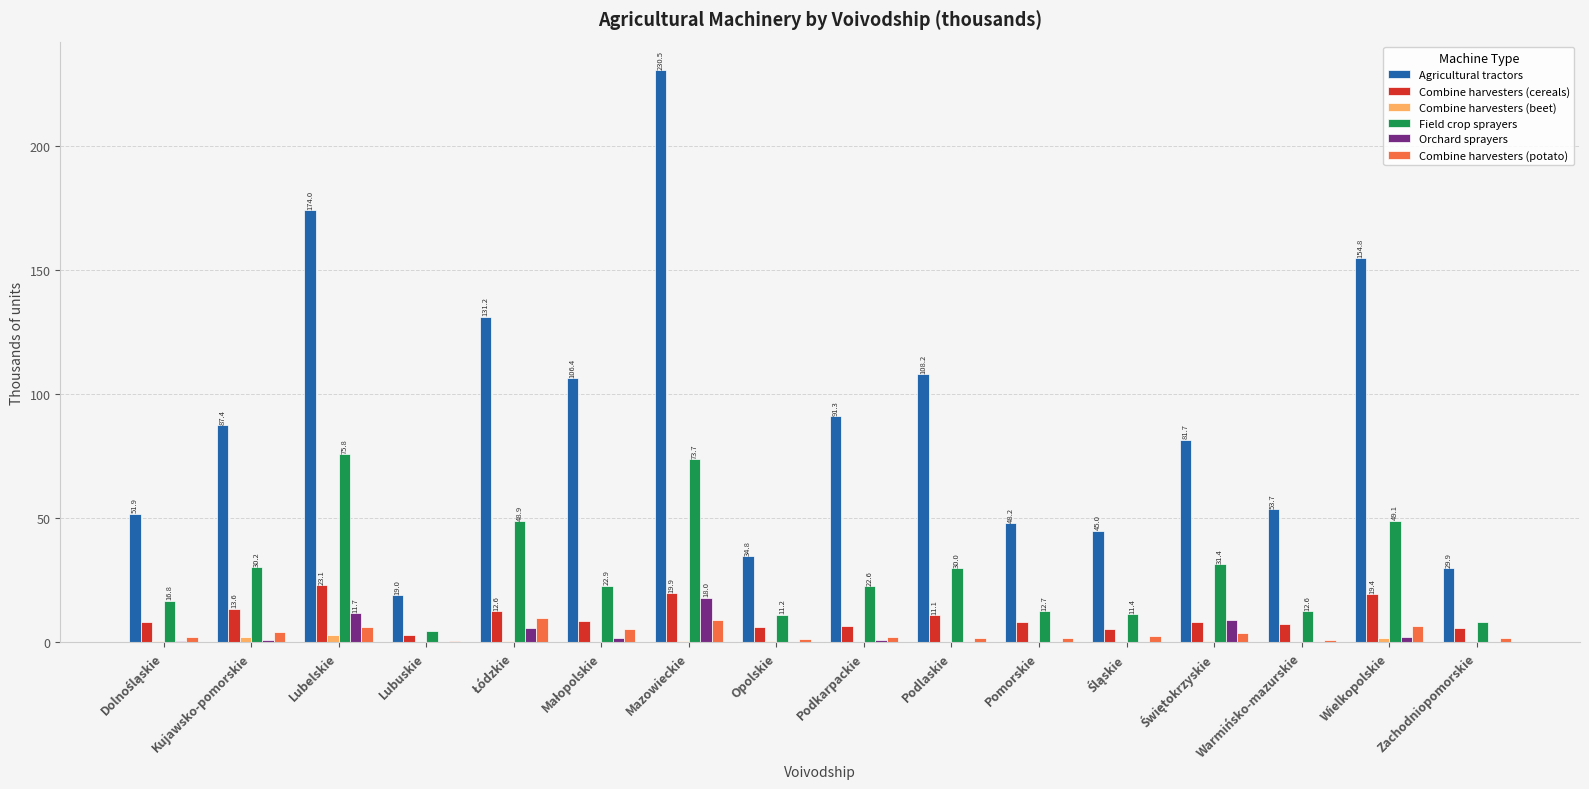

Is it true that Field crop sprayers equals 75.8 at Lubelskie?

True